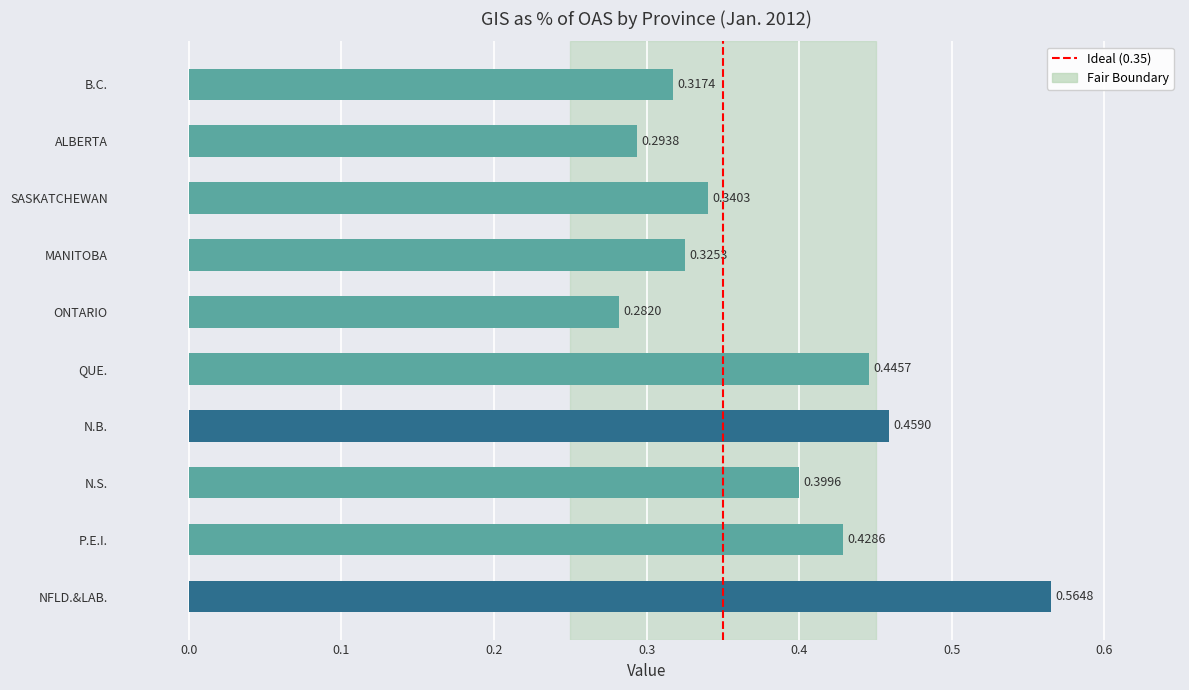

Rank the categories by value from highest to lowest.

NFLD.&LAB., N.B., QUE., P.E.I., N.S., SASKATCHEWAN, MANITOBA, B.C., ALBERTA, ONTARIO